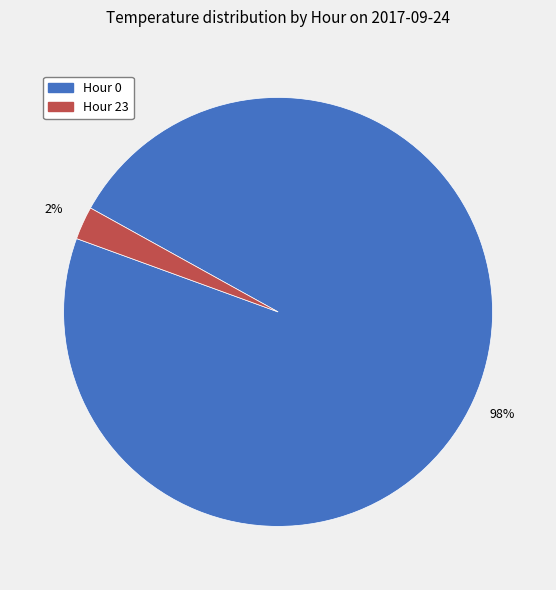

Is there a majority slice in this chart?

Yes